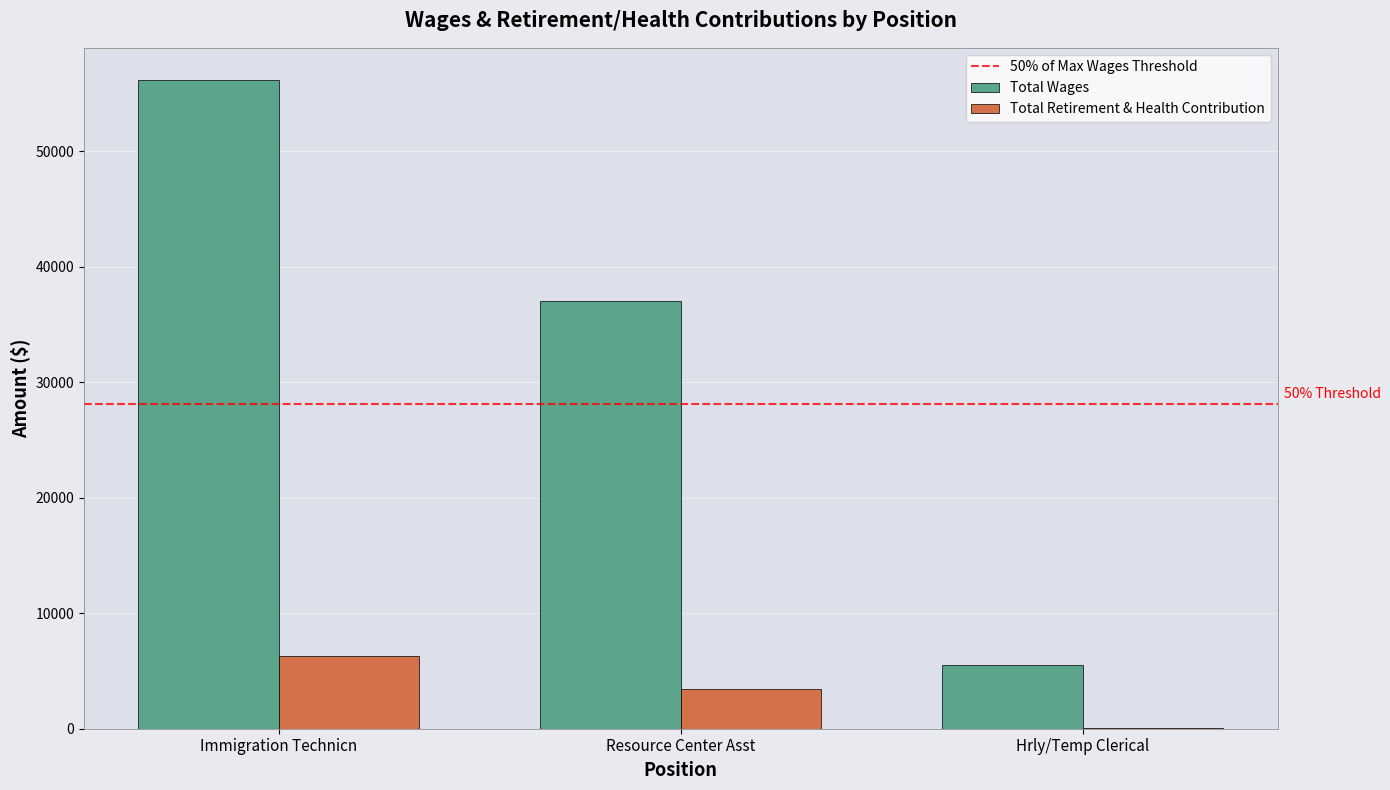

Between Immigration Technicn and Hrly/Temp Clerical, which series saw the biggest shift?

Total Wages